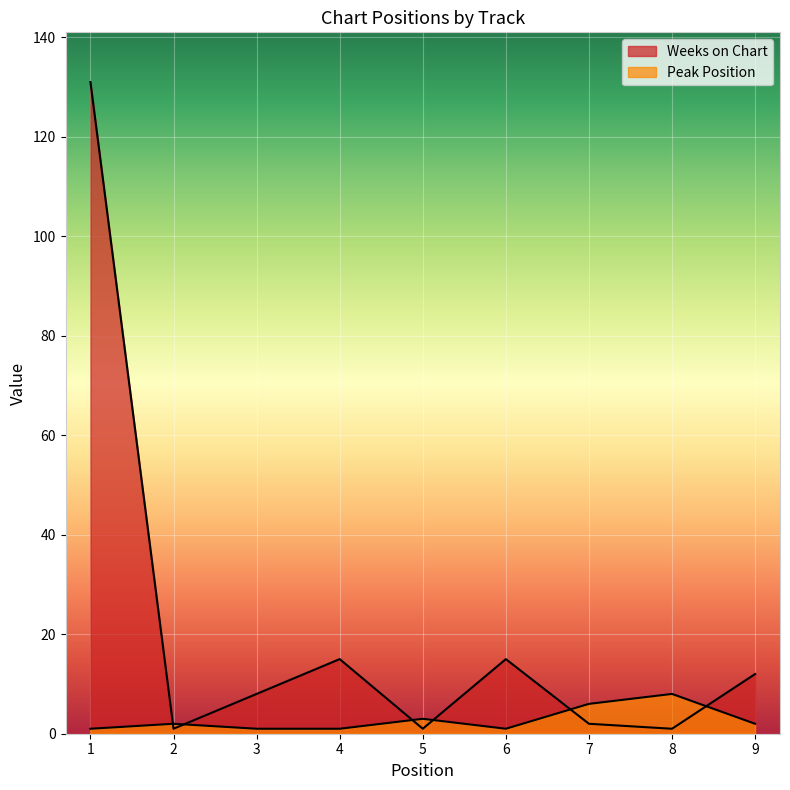

Rank the categories by Peak Position value from highest to lowest.

8, 7, 5, 2, 9, 1, 3, 4, 6